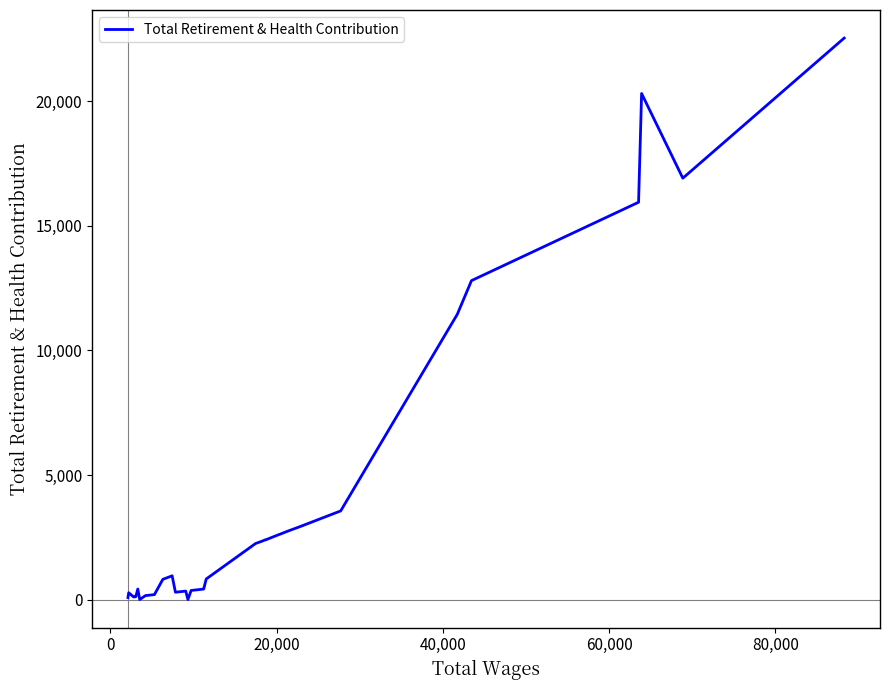

What is the difference between the maximum and minimum values?

22543